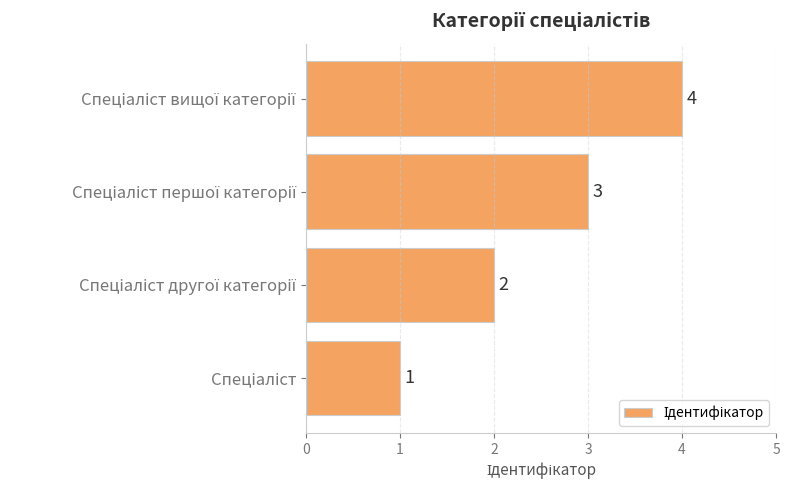

What is the greatest value displayed?

4